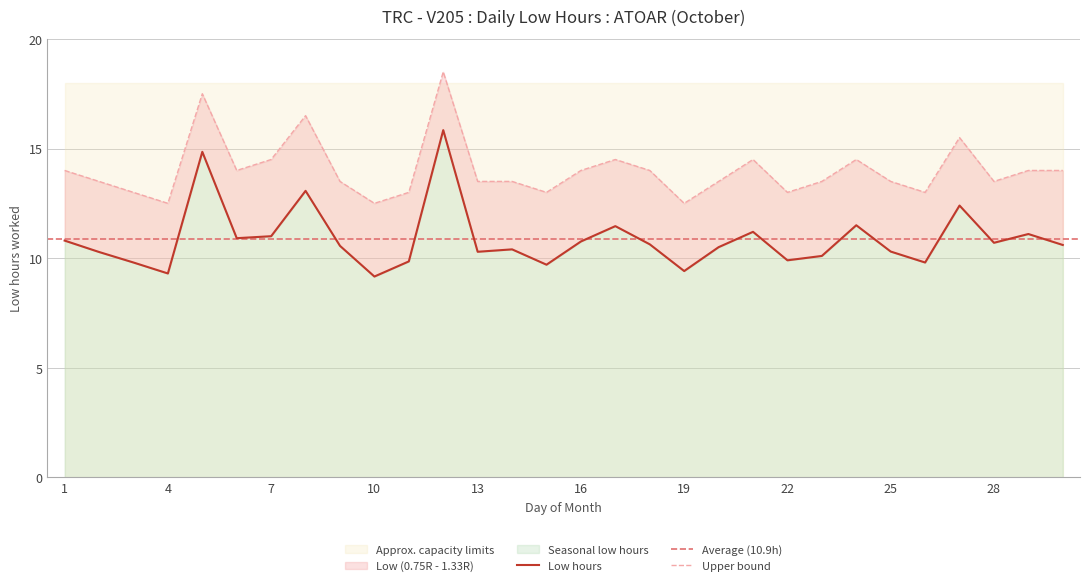

Is it true that Upper bound equals 14.0 at 16?

True